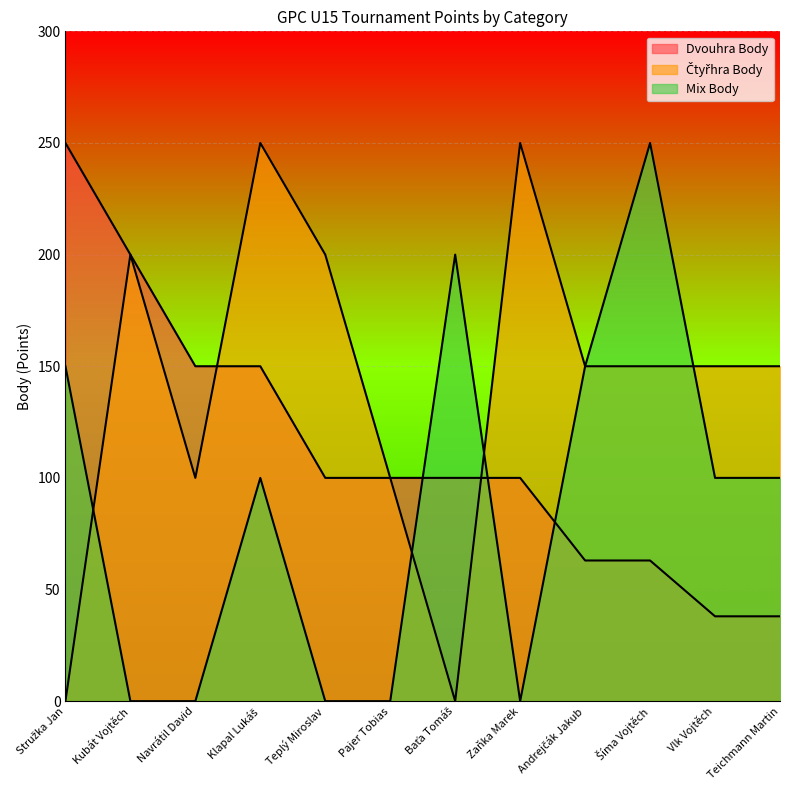

What is the sum of all Mix Body values?

1050